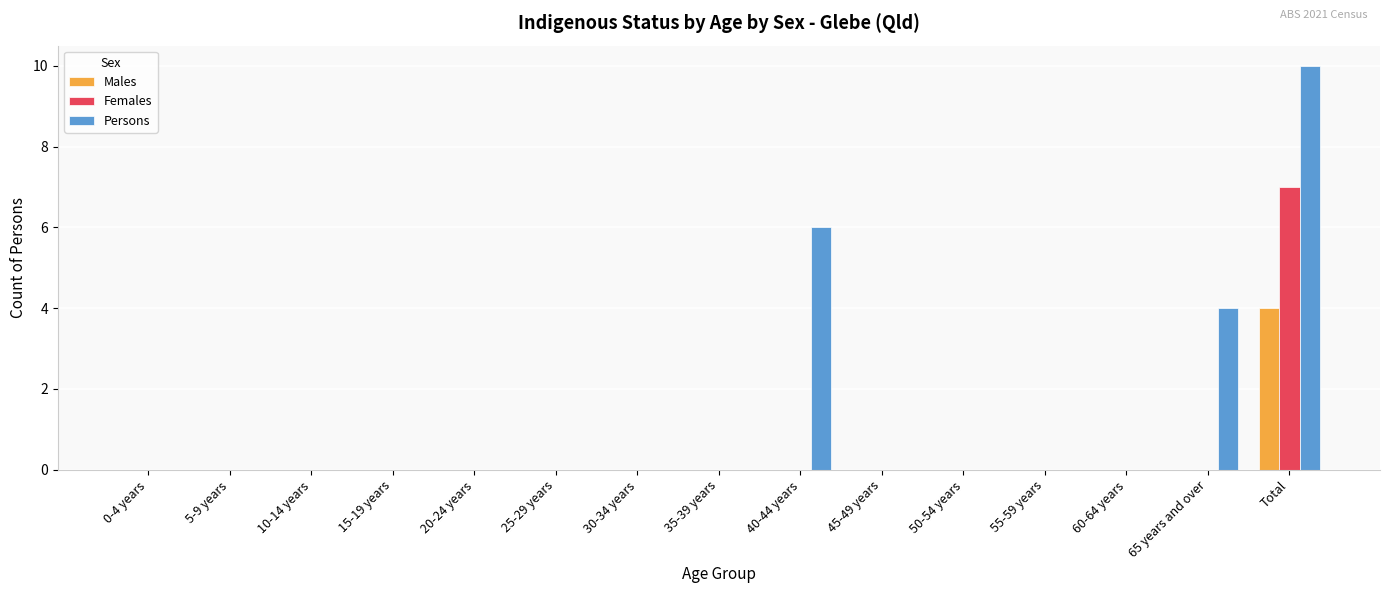

Are the bars horizontal?

No